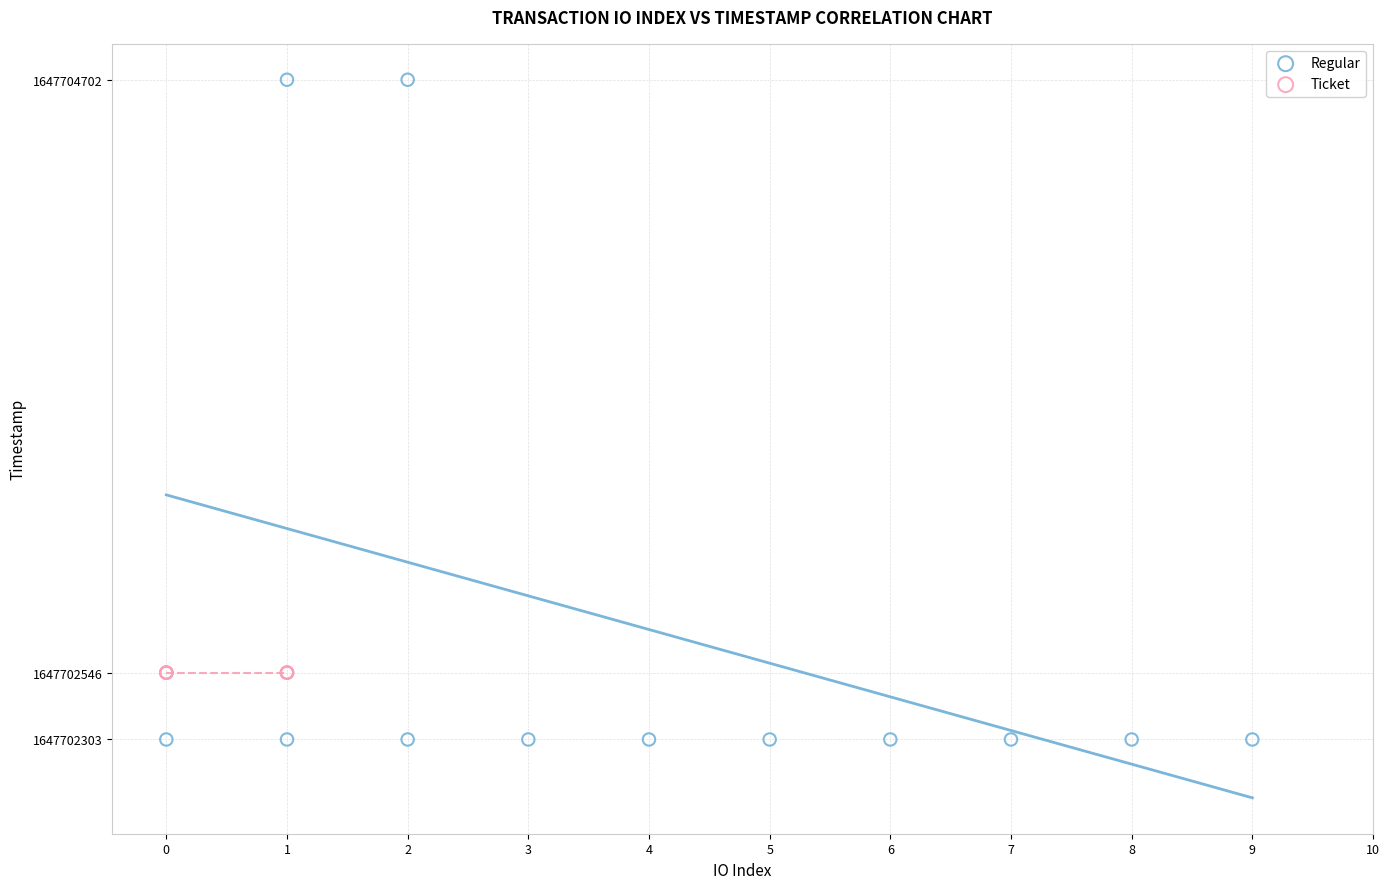

Which series reaches the minimum Y coordinate?

Regular